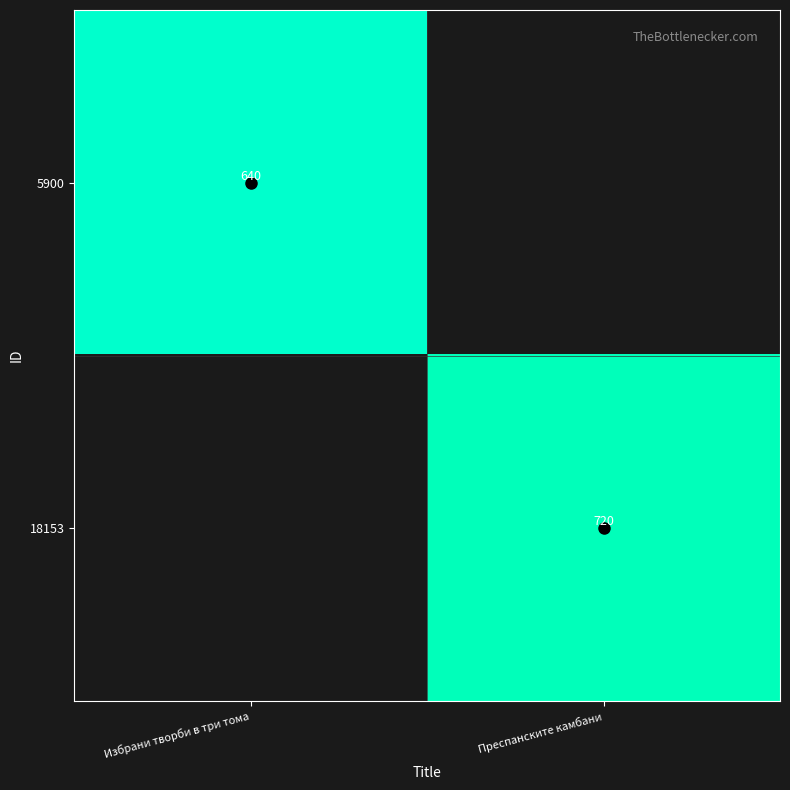

The 5900 series shows 172 at Избрани творби в три тома. True or false?

False